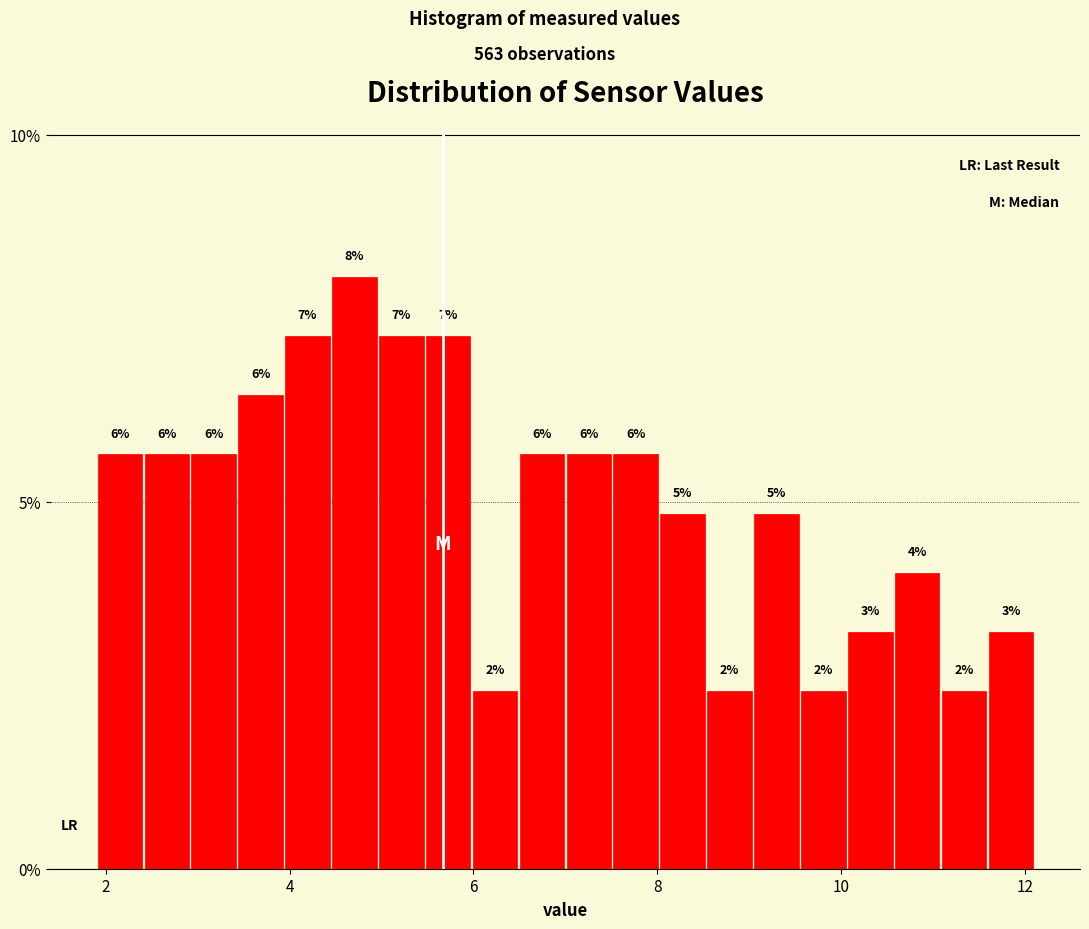

Around what value on the x-axis is the tallest bar? Give the approximate position of its centre, as read against the axis.

4.8